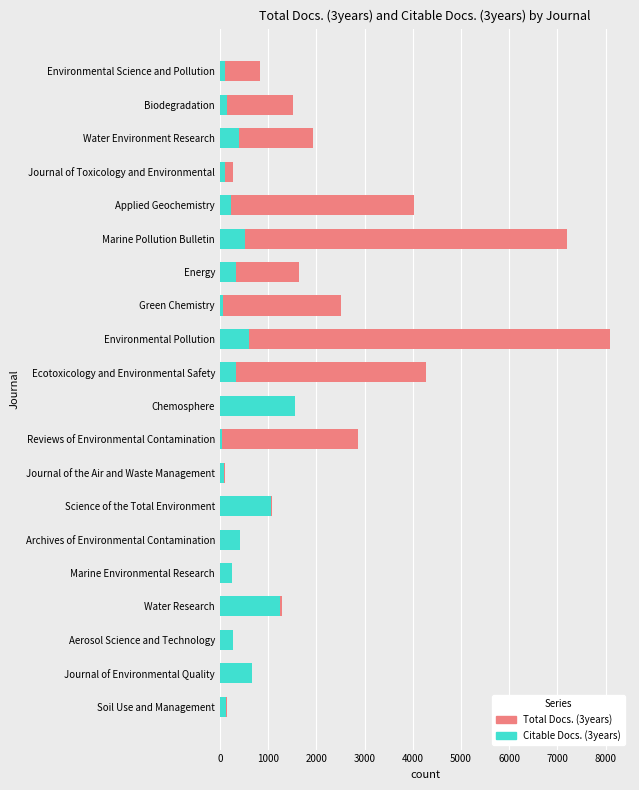

List the series in order of their peak value, lowest first.

Citable Docs. (3years), Total Docs. (3years)